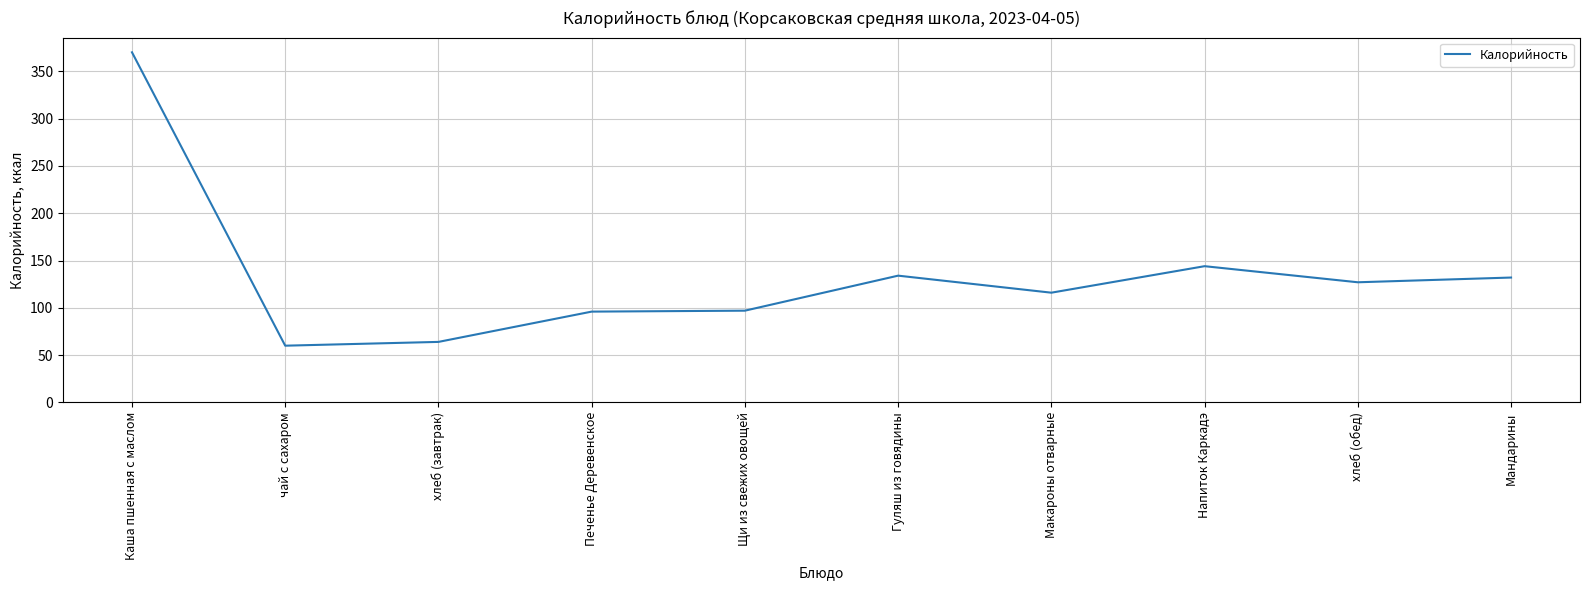

Is it true that the value at Напиток Каркадэ is 242?

False